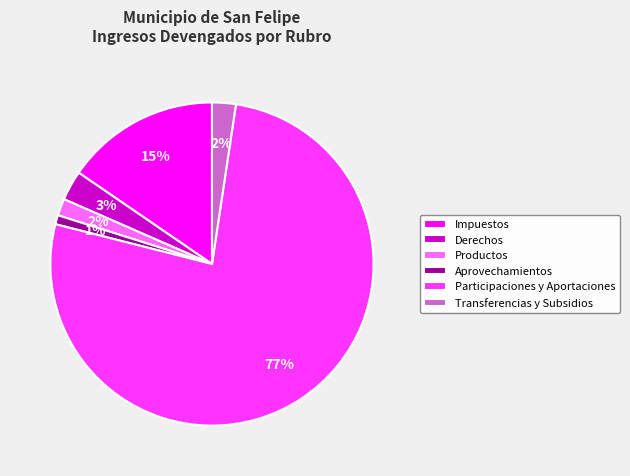

Which category has the smallest portion of the pie?

Aprovechamientos